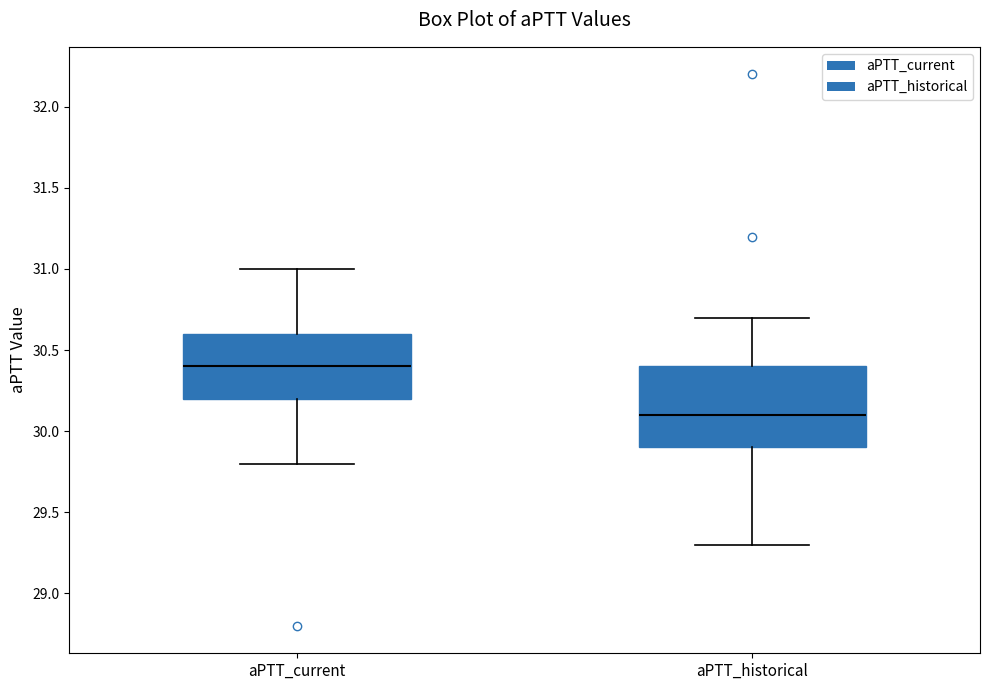

Reading left to right, transcribe this box plot: for each box, give where its median line is, the range the box spans, and where its two whiskers end, as read against the y-axis. The values are not printed on the chart, so give them approximately, as read against the axis.

aPTT_current: median 30.4, box 30.2 to 30.6, whiskers 29.8 to 31.0
aPTT_historical: median 30.1, box 29.9 to 30.4, whiskers 29.3 to 30.7